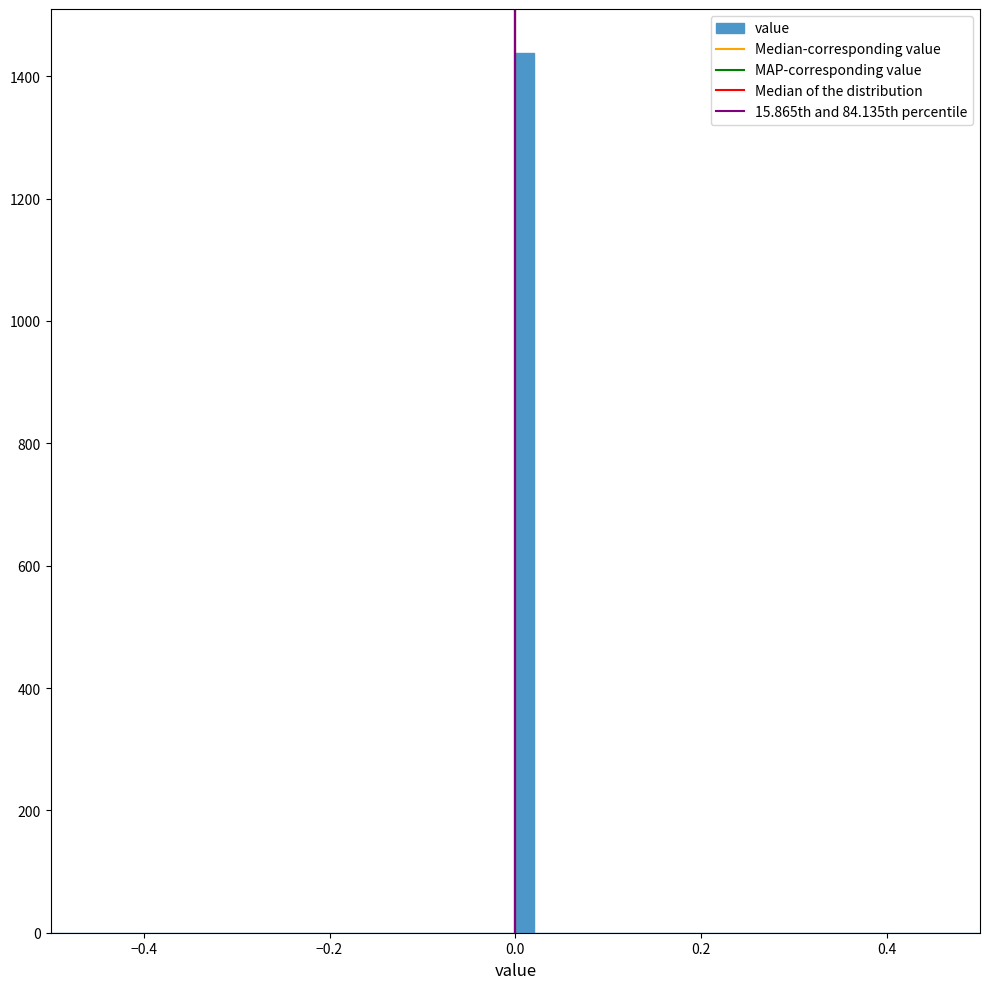

Around what value on the x-axis is the tallest bar? Give the approximate position of its centre, as read against the axis.

0.02